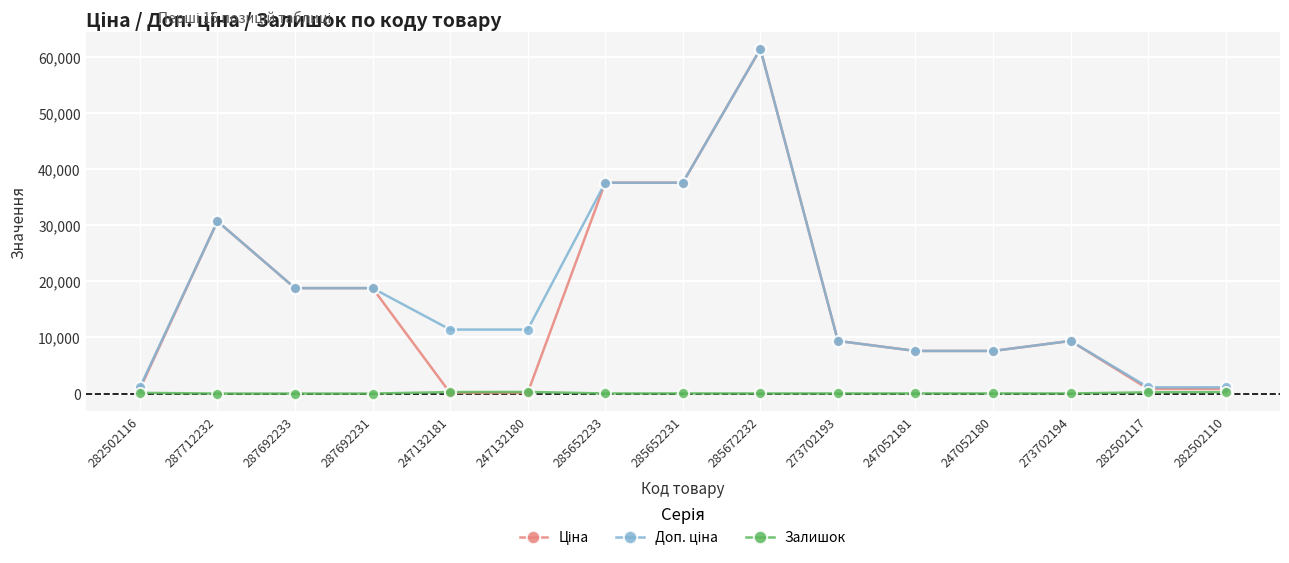

What is the greatest value displayed?

61434.3